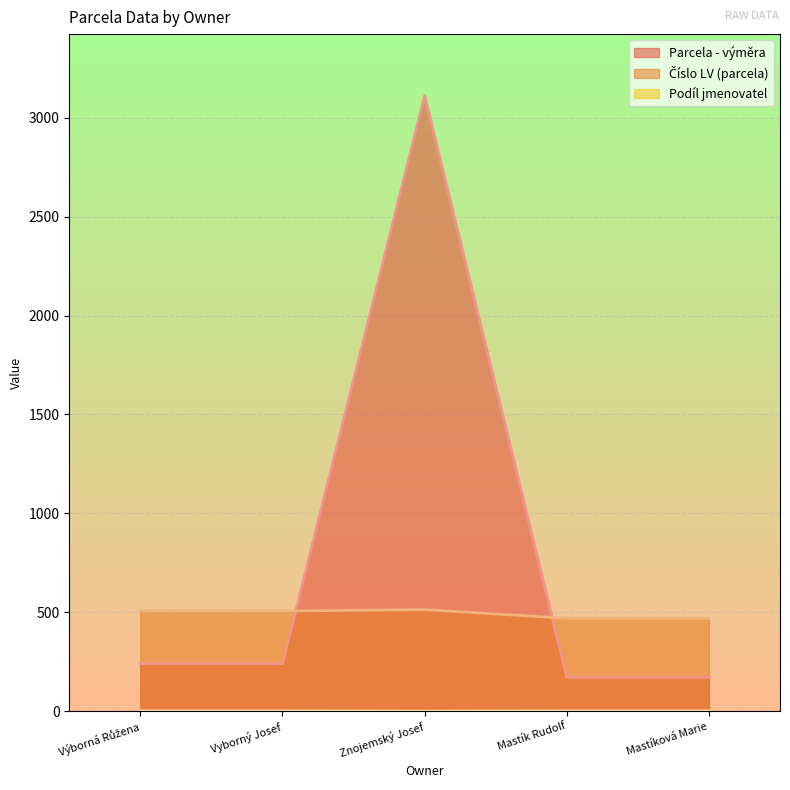

Does the chart display data point markers on the line(s)?

No